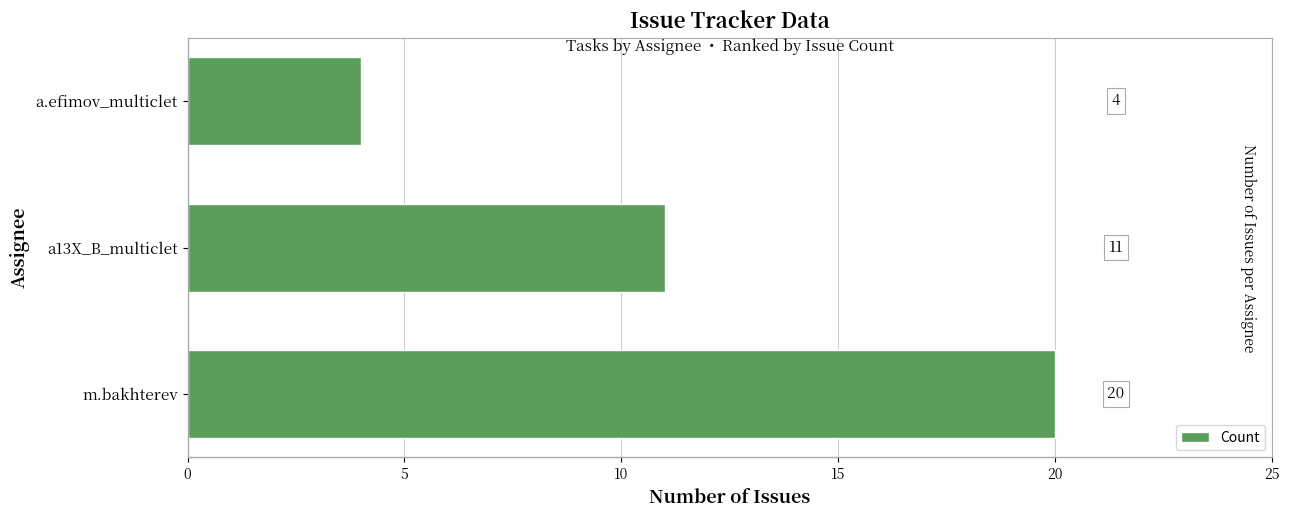

What is the smallest value displayed?

4